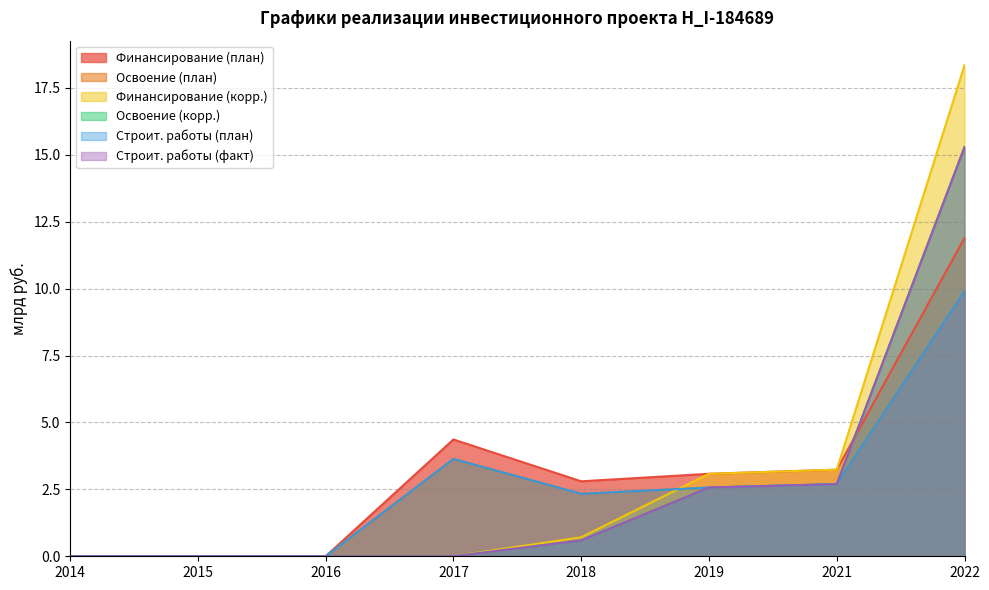

How many values in the Освоение (план) series are below 3?

4